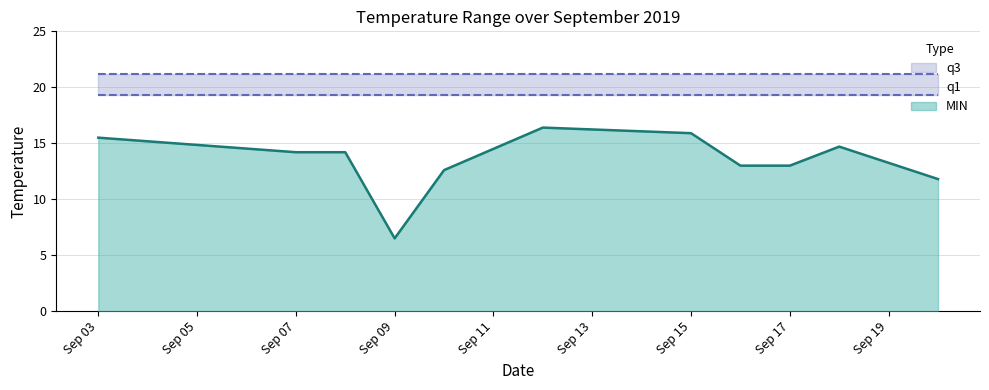

Which has a higher value, 2019-09-09 or 2019-09-20?

2019-09-20